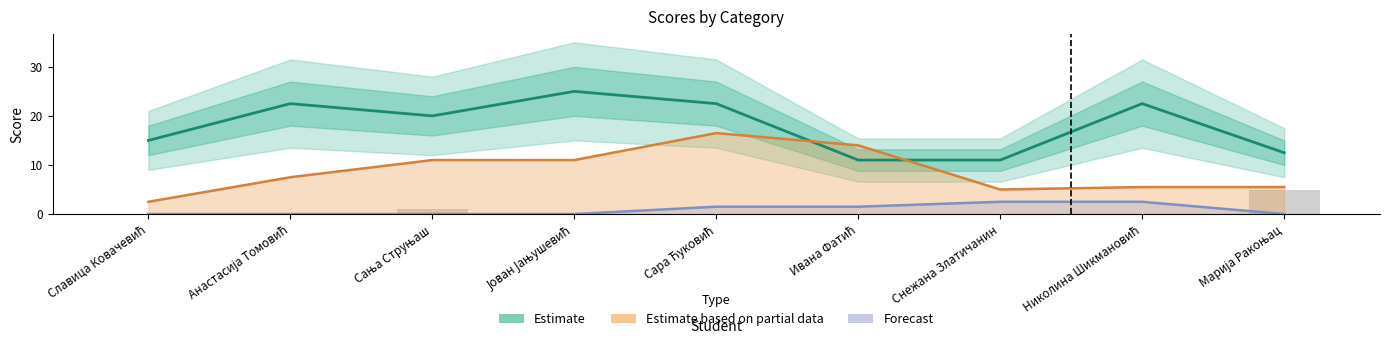

What position from the left is Анастасија Томовић?

2